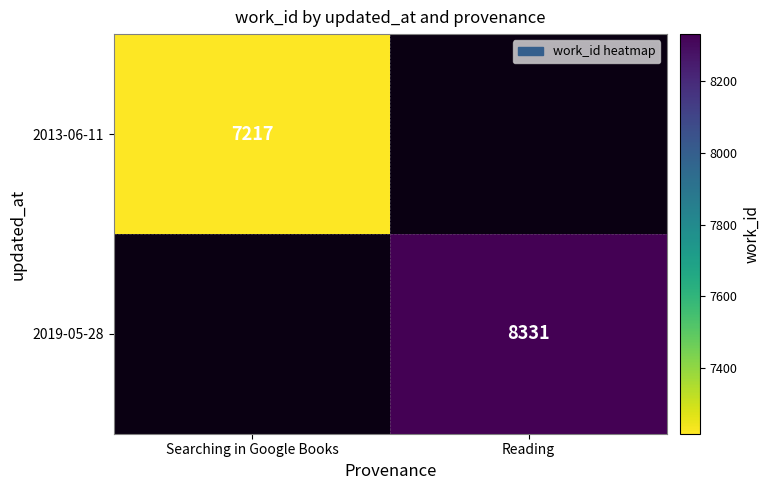

What is the spread (max minus min) of values at Searching in Google Books?

7217